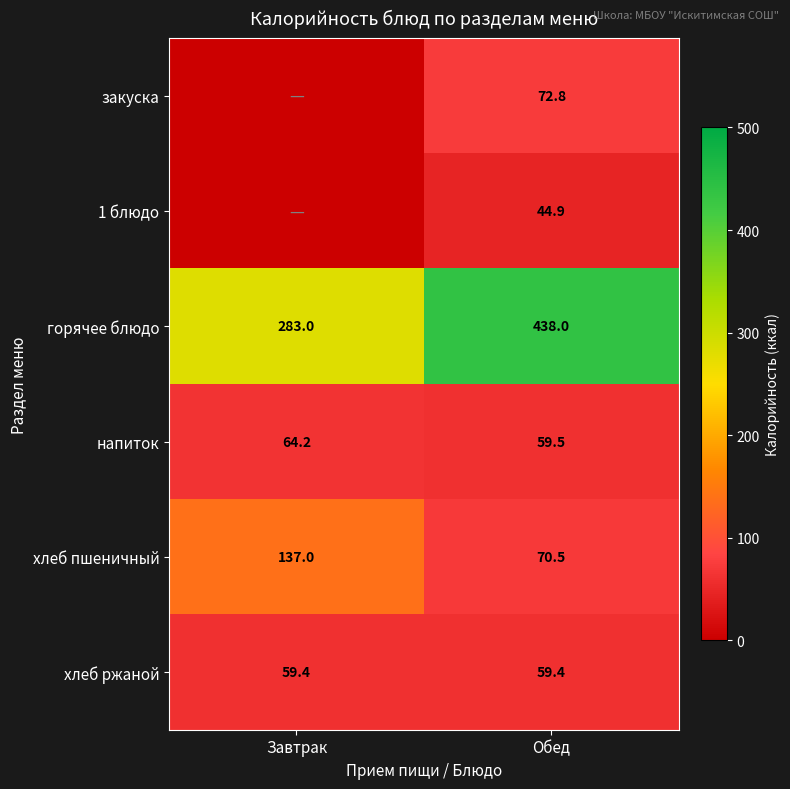

Count the number of data series in this chart.

6